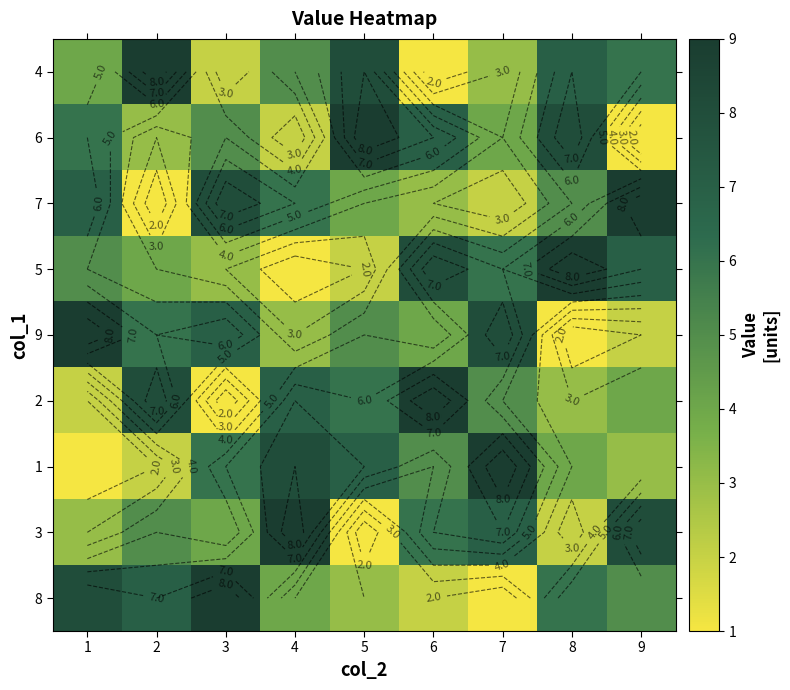

Which category has the lowest value in the 4 series?

6